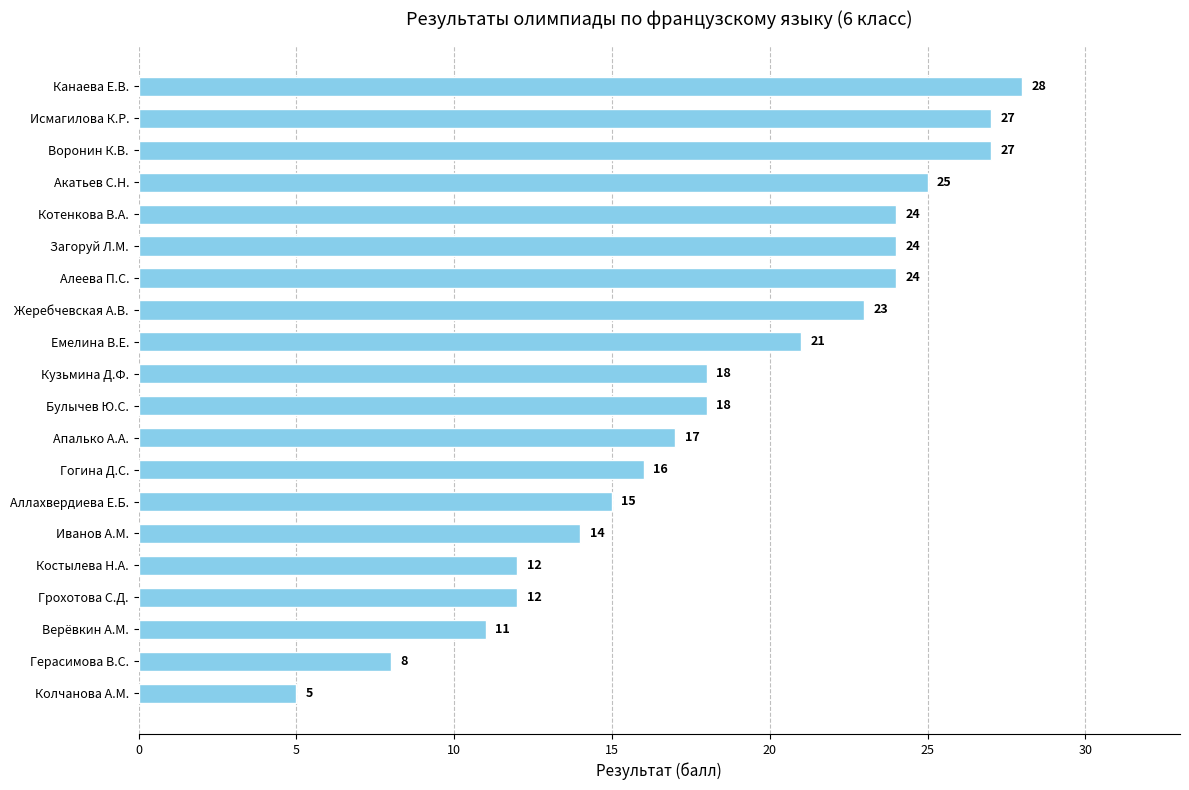

What value does the data have at Жеребчевская А.В., to the nearest 5?

25